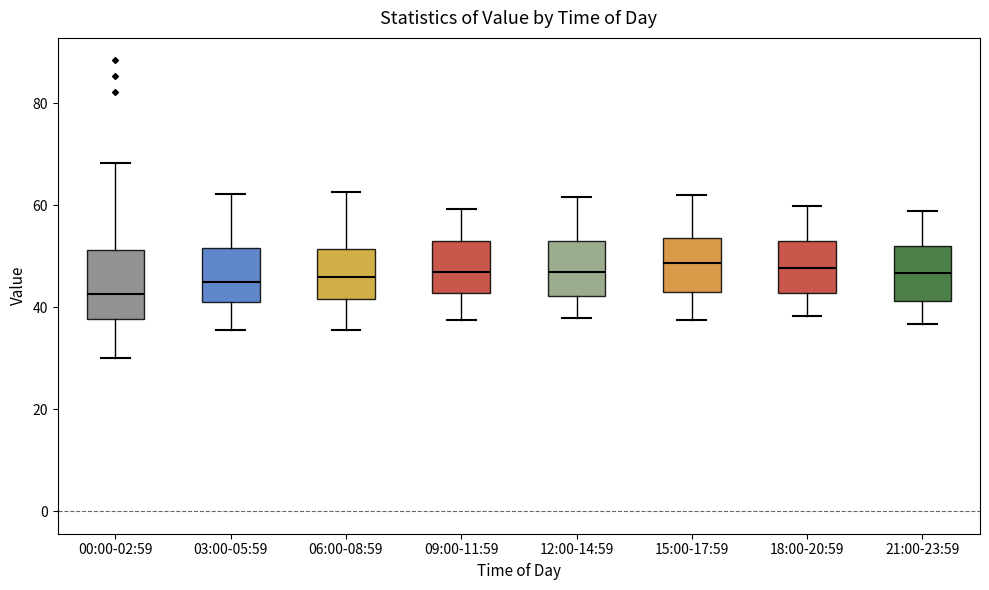

Reading left to right, transcribe this box plot: for each box, give where its median line is, the range the box spans, and where its two whiskers end, as read against the y-axis. The values are not printed on the chart, so give them approximately, as read against the axis.

00:00-02:59: median 42, box 38 to 52, whiskers 30 to 68
03:00-05:59: median 46, box 42 to 52, whiskers 36 to 62
06:00-08:59: median 46, box 42 to 52, whiskers 36 to 62
09:00-11:59: median 46, box 42 to 52, whiskers 38 to 60
12:00-14:59: median 46, box 42 to 54, whiskers 38 to 62
15:00-17:59: median 48, box 44 to 54, whiskers 38 to 62
18:00-20:59: median 48, box 42 to 54, whiskers 38 to 60
21:00-23:59: median 46, box 42 to 52, whiskers 36 to 58